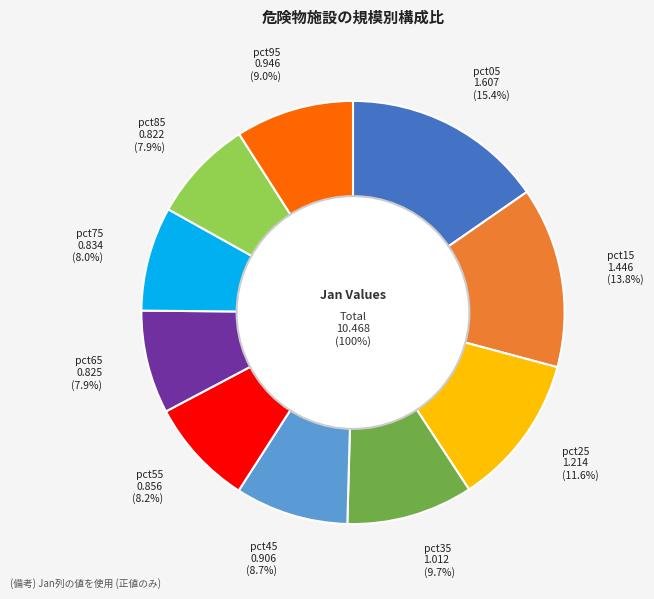

Count the number of slices in the pie.

10